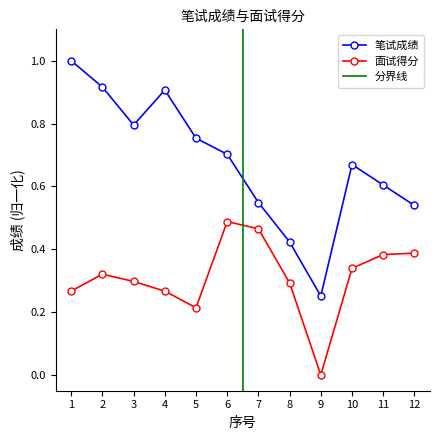

True or false: 面试得分 has more than 1 points higher than both neighbors.

True